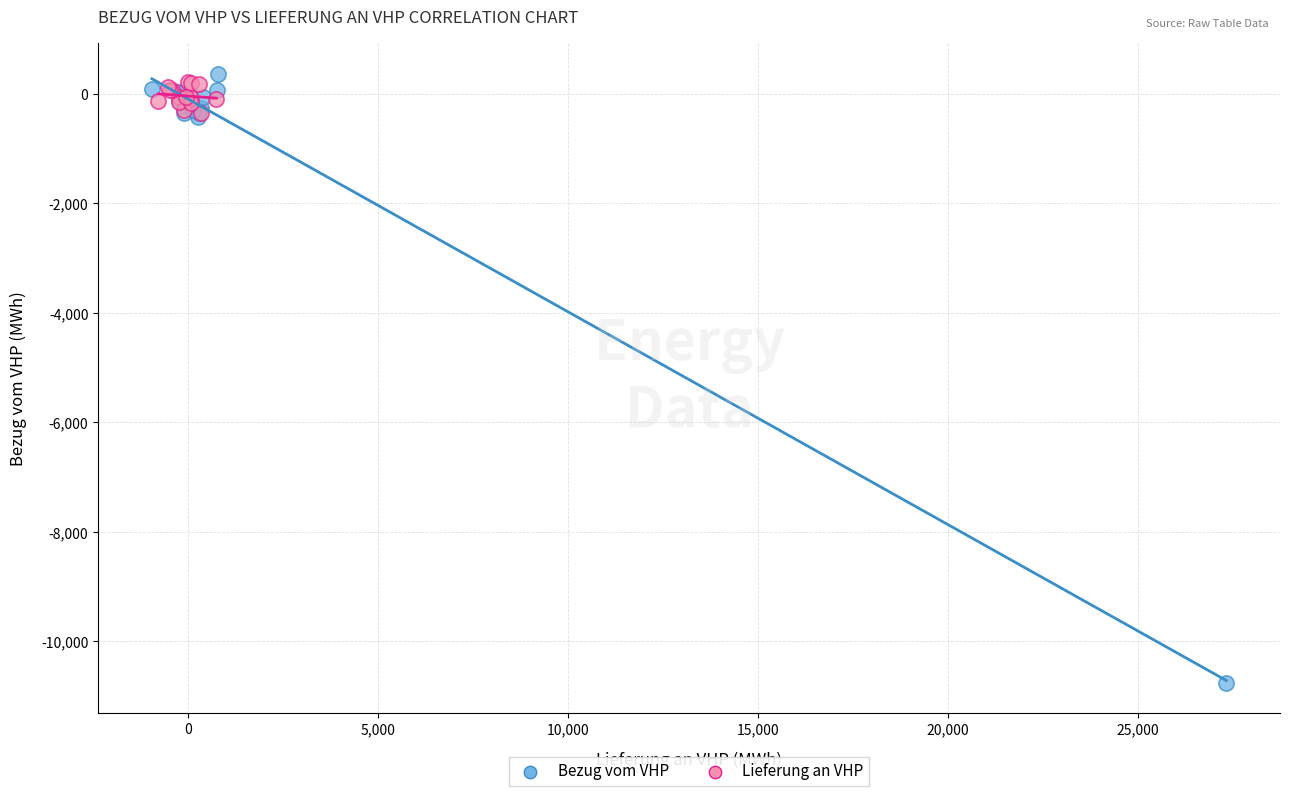

Which series reaches the minimum Y coordinate?

Bezug vom VHP